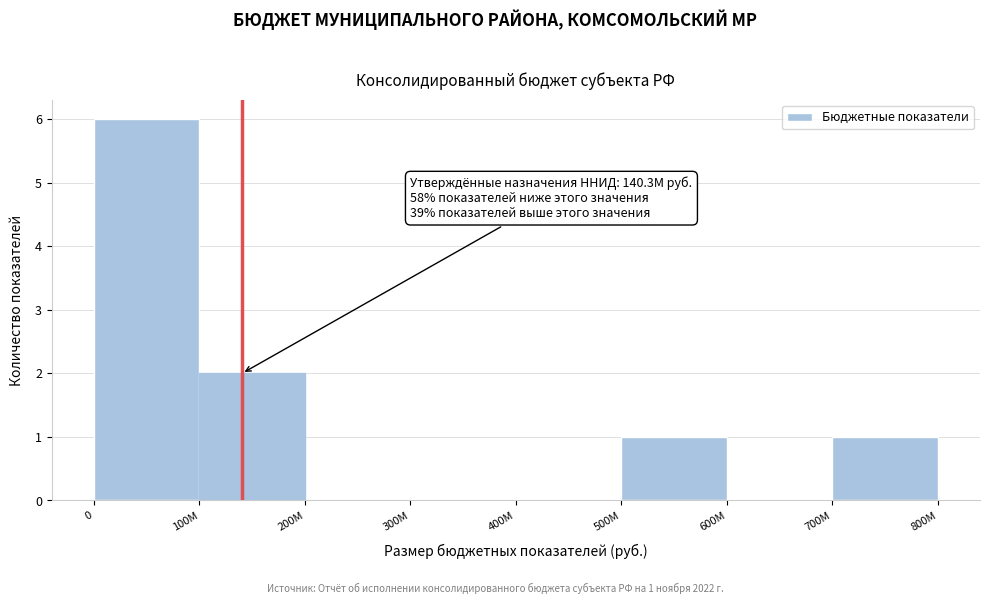

Reading right to left, extract all data points from this chart.

700M=1	600M=0	500M=1	400M=0	300M=0	200M=0	100M=2	0=6